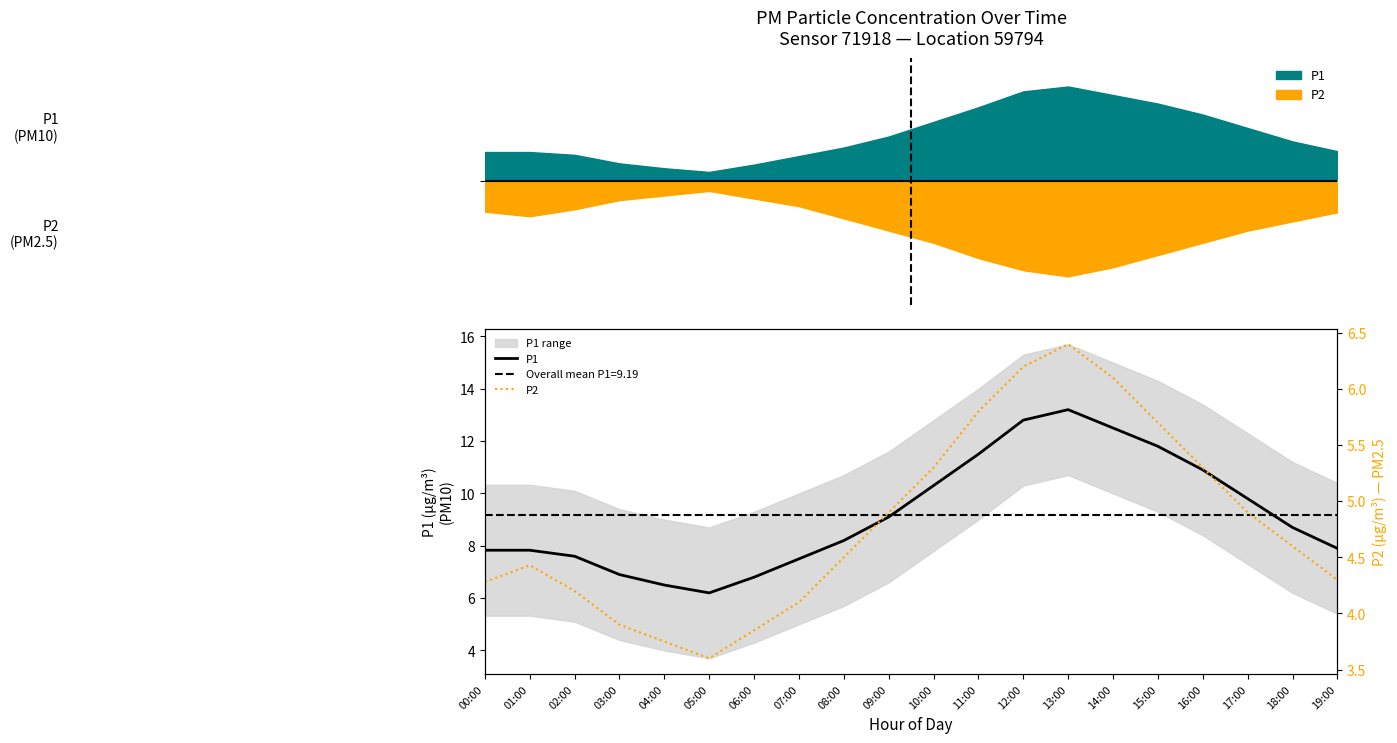

What is the value of the P2 point at the 20th from the left?

4.3